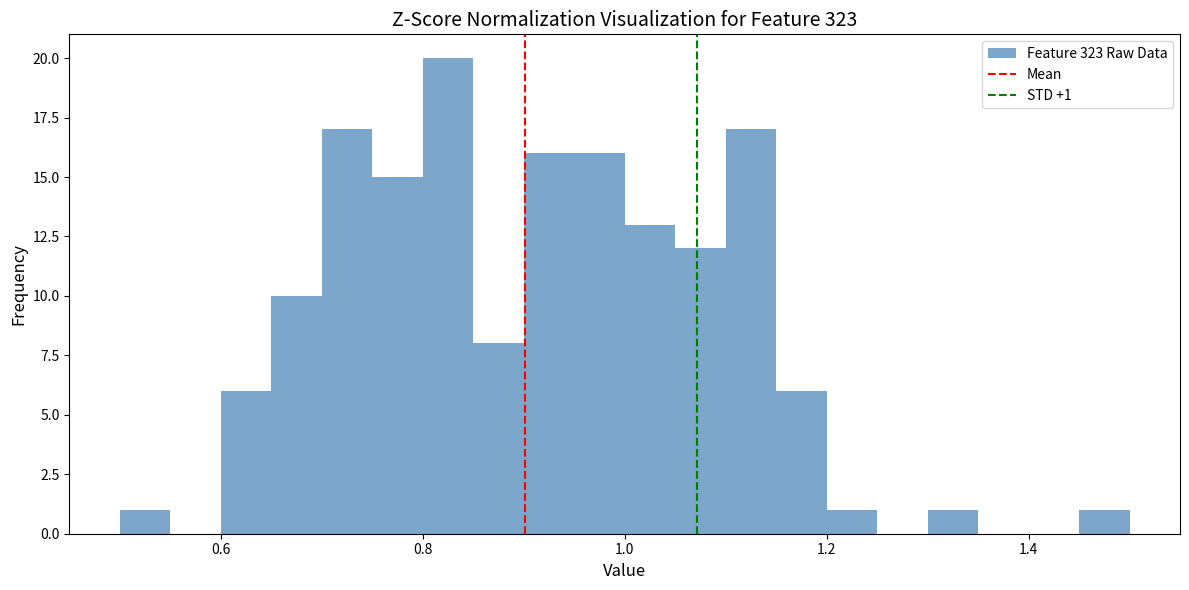

Around what value on the x-axis is the tallest bar? Give the approximate position of its centre, as read against the axis.

0.82